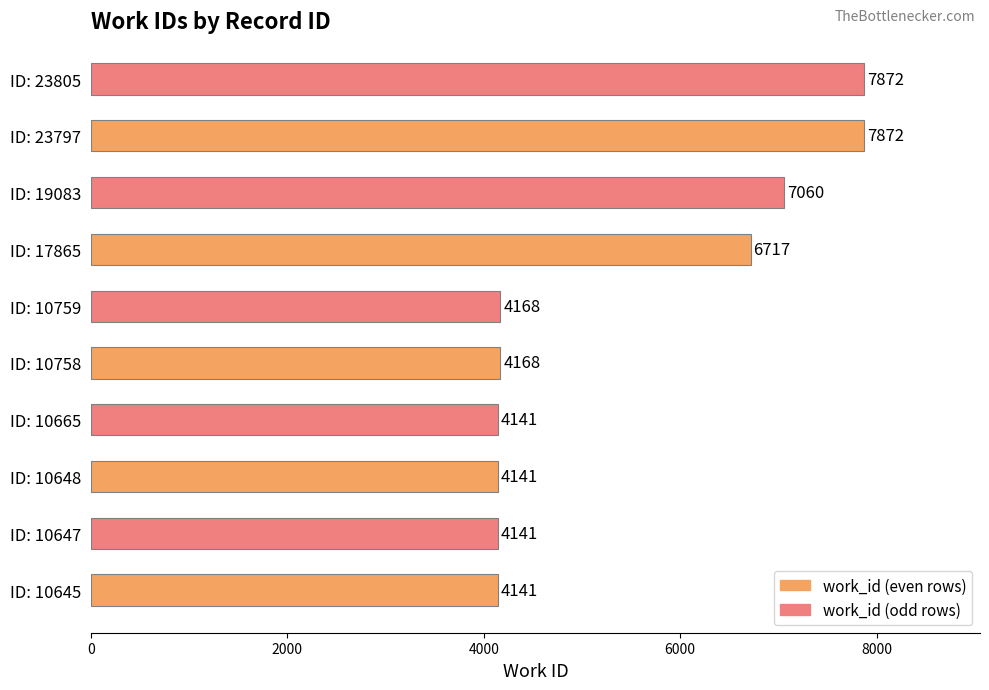

At which label is the value closest to 6006?

ID: 17865